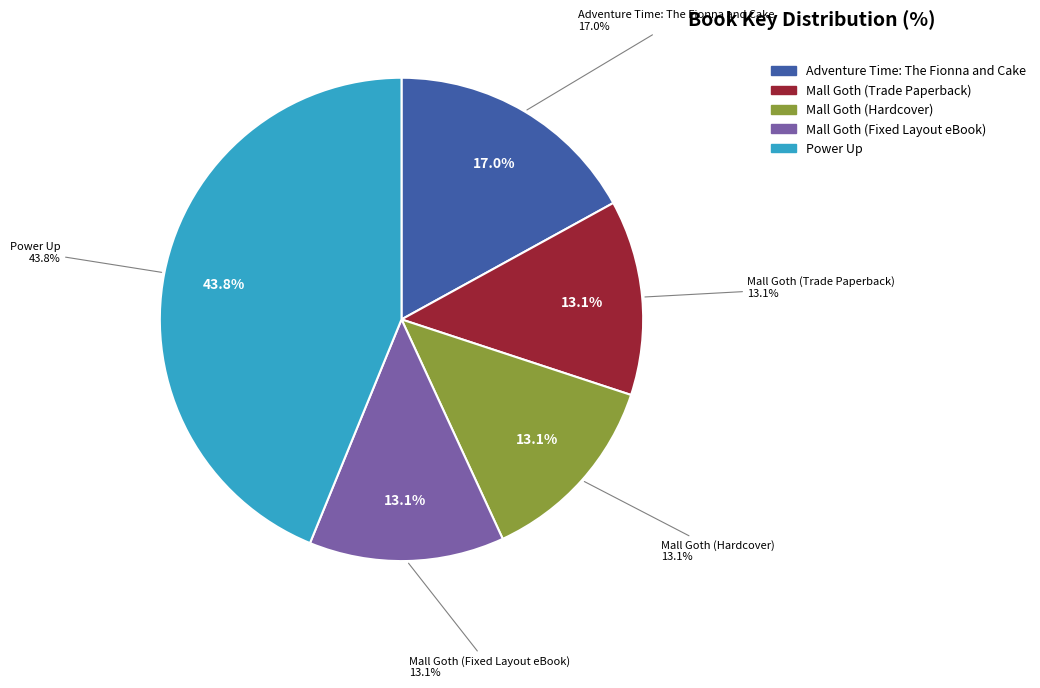

How many slices are in this pie chart?

5